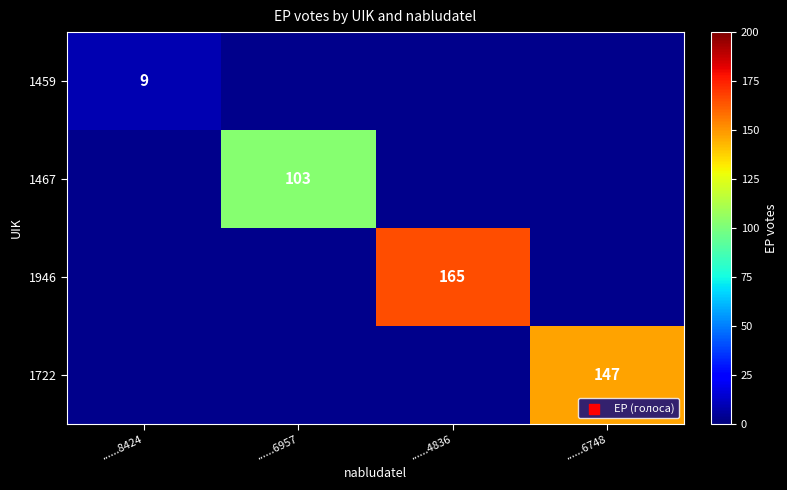

Between ......6957 and ......4836, which is larger?

......4836